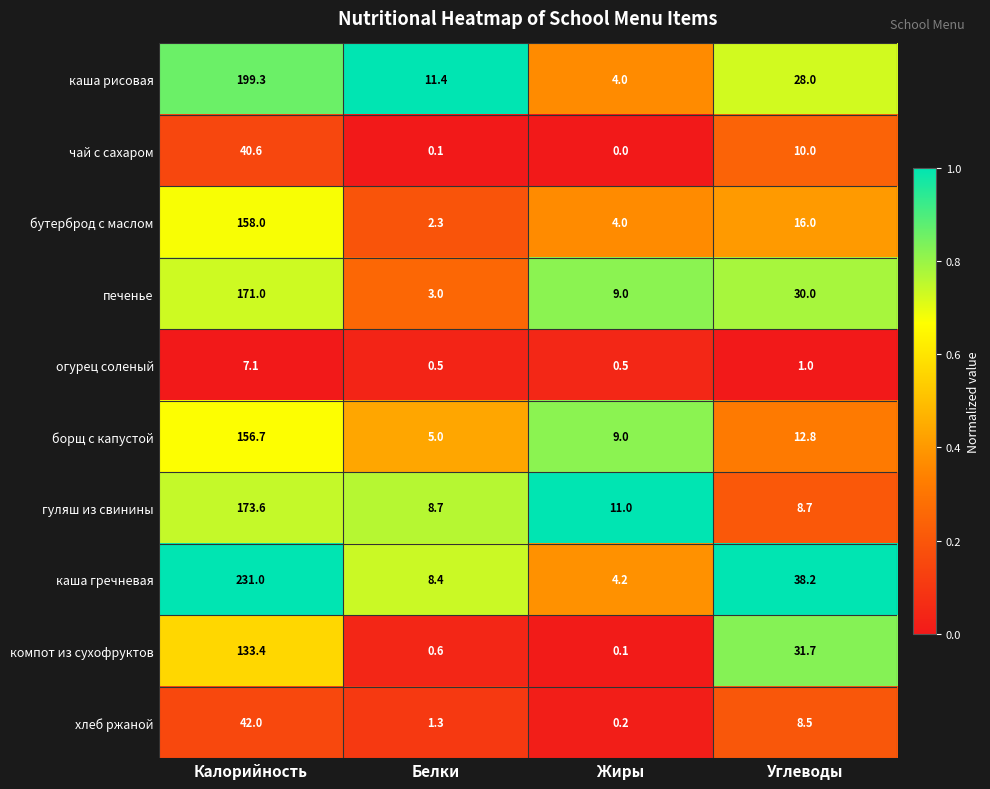

At which label does чай с сахаром first exceed 10?

Калорийность